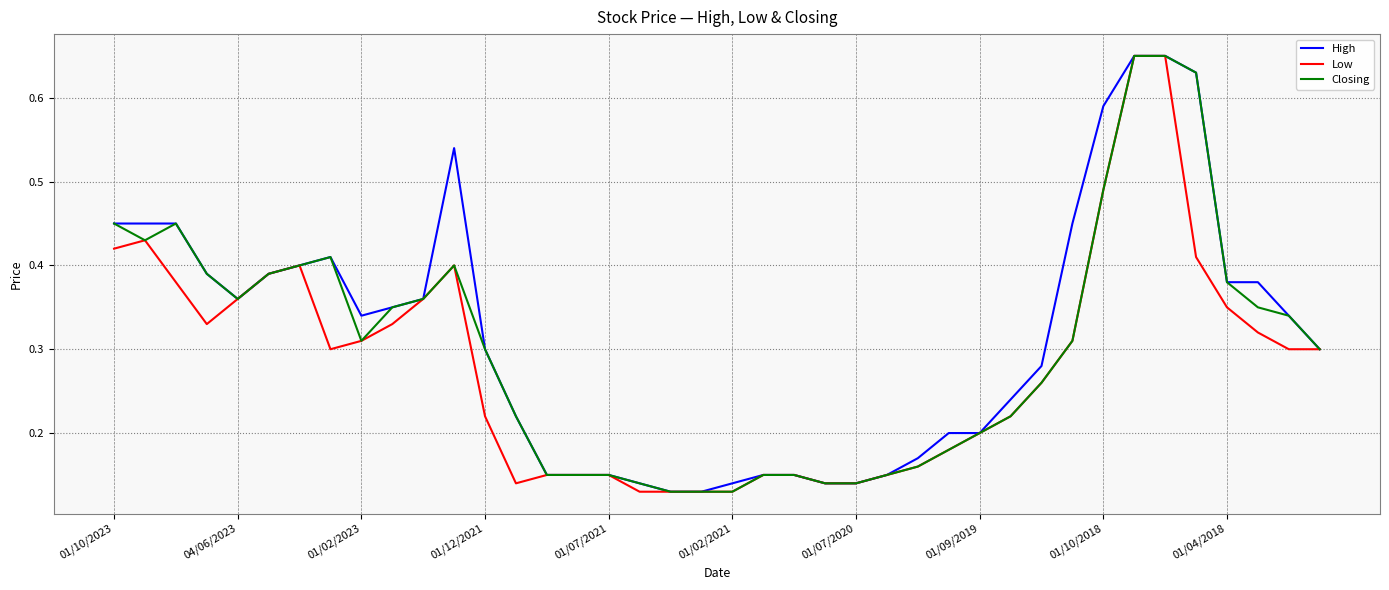

Reading left to right, extract all data points from this chart.

High: 0.5	0.5	0.5	0.4	0.4	0.4	0.4	0.4	0.3	0.3	0.4	0.5	0.3	0.2	0.1	0.1	0.1	0.1	0.1	0.1	0.1	0.1	0.1	0.1	0.1	0.1	0.2	0.2	0.2	0.2	0.3	0.5	0.6	0.7	0.7	0.6	0.4	0.4	0.3	0.3
Low: 0.4	0.4	0.4	0.3	0.4	0.4	0.4	0.3	0.3	0.3	0.4	0.4	0.2	0.1	0.1	0.1	0.1	0.1	0.1	0.1	0.1	0.1	0.1	0.1	0.1	0.1	0.2	0.2	0.2	0.2	0.3	0.3	0.5	0.7	0.7	0.4	0.3	0.3	0.3	0.3
Closing: 0.5	0.4	0.5	0.4	0.4	0.4	0.4	0.4	0.3	0.3	0.4	0.4	0.3	0.2	0.1	0.1	0.1	0.1	0.1	0.1	0.1	0.1	0.1	0.1	0.1	0.1	0.2	0.2	0.2	0.2	0.3	0.3	0.5	0.7	0.7	0.6	0.4	0.3	0.3	0.3